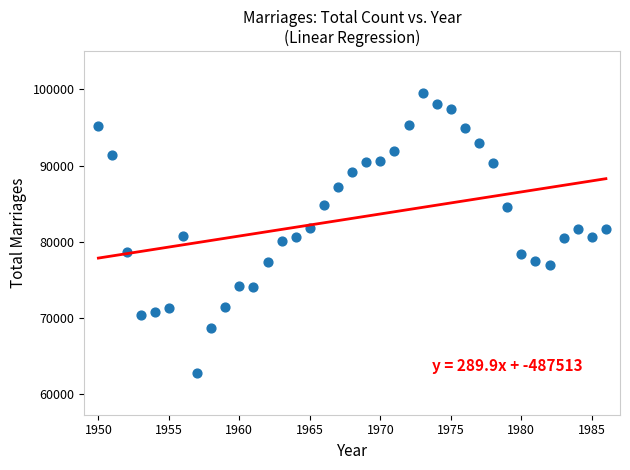

What is the range of X values (max minus min)?

36